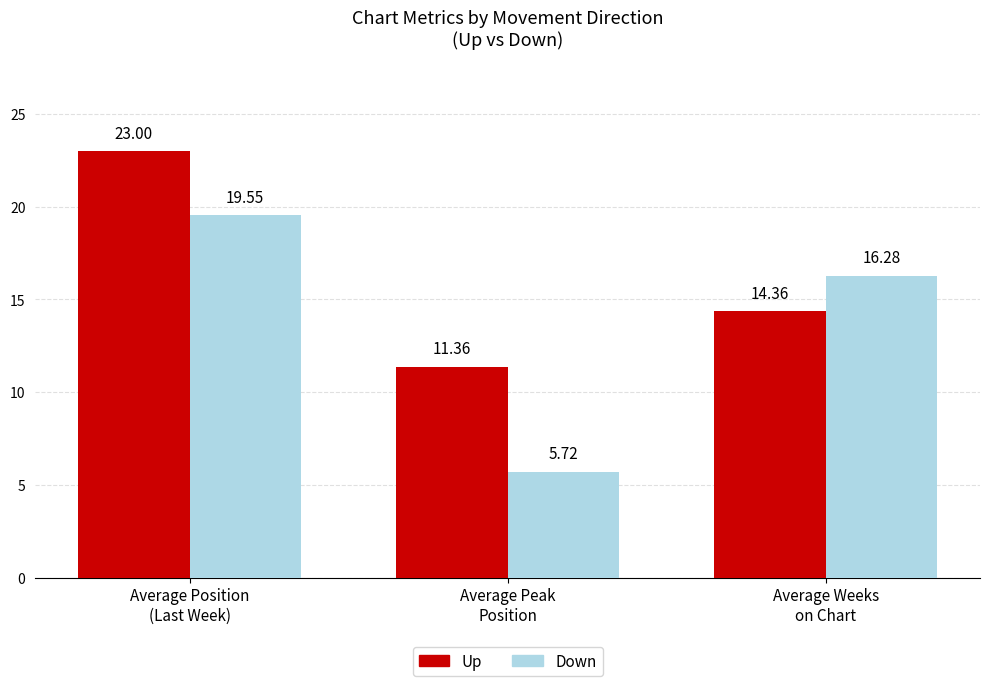

How many bars are there in each group?

2